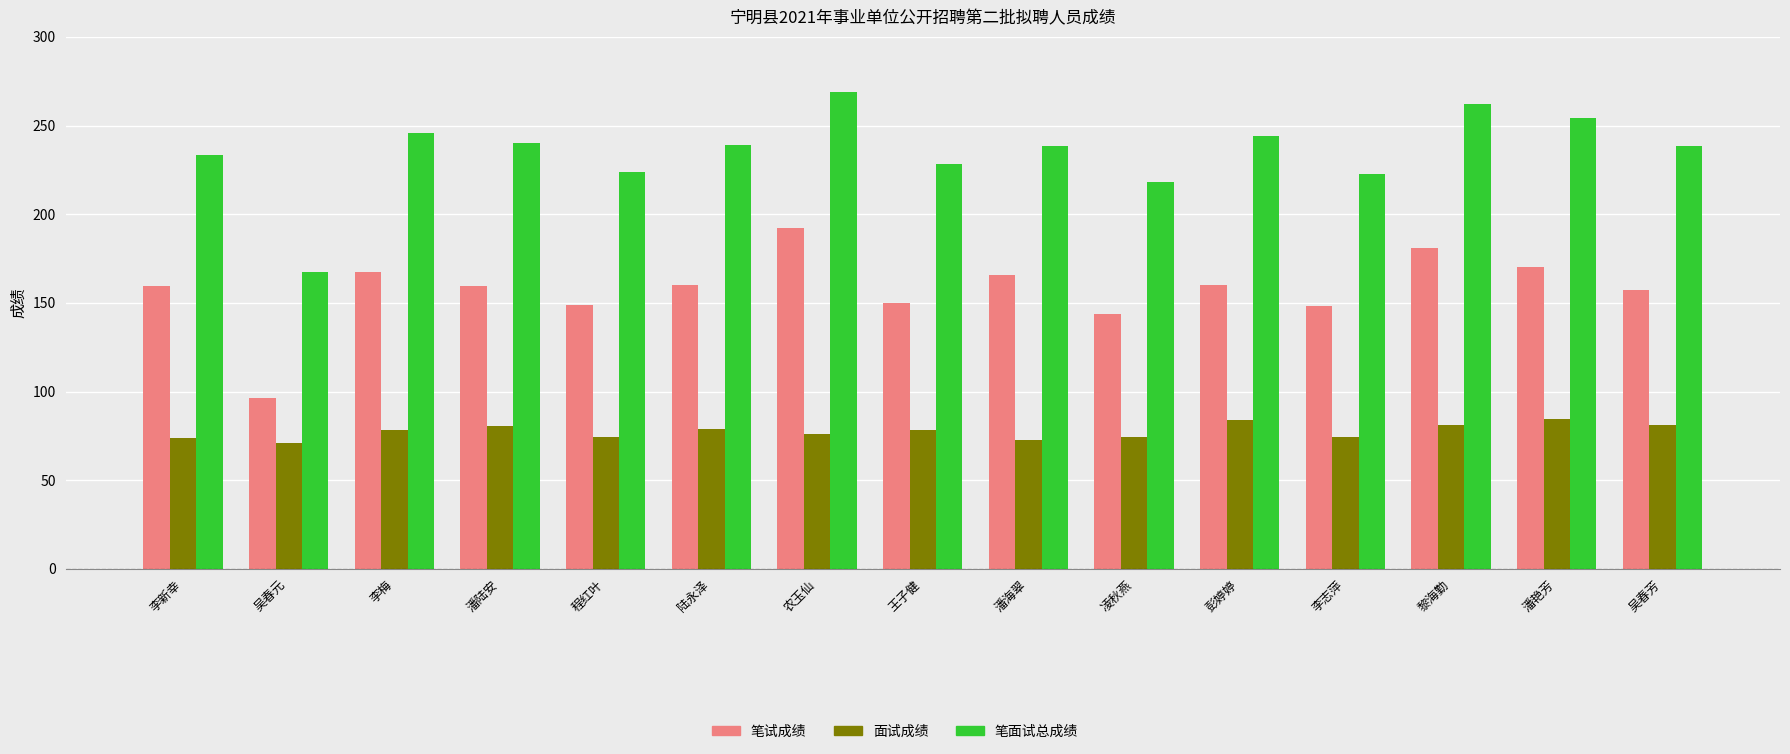

Which category has the lowest value in the 笔试成绩 series?

吴春元